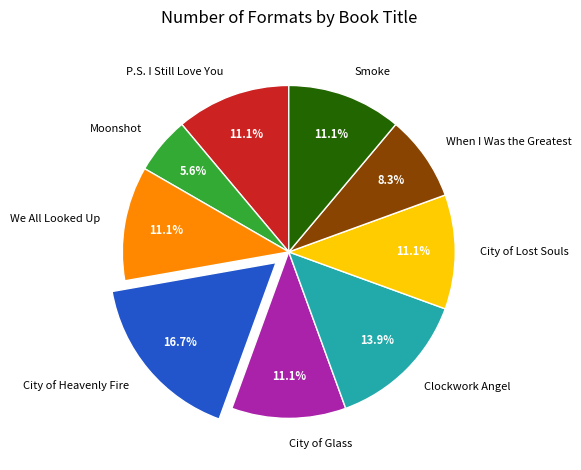

Approximately how many times larger is the value at City of Glass compared to Clockwork Angel?

0.8